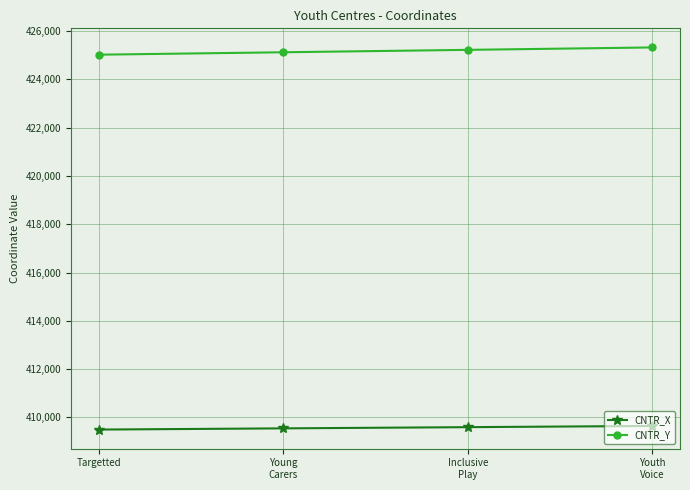

The value of CNTR_X at Inclusive
Play is 409596.9. True or false?

True